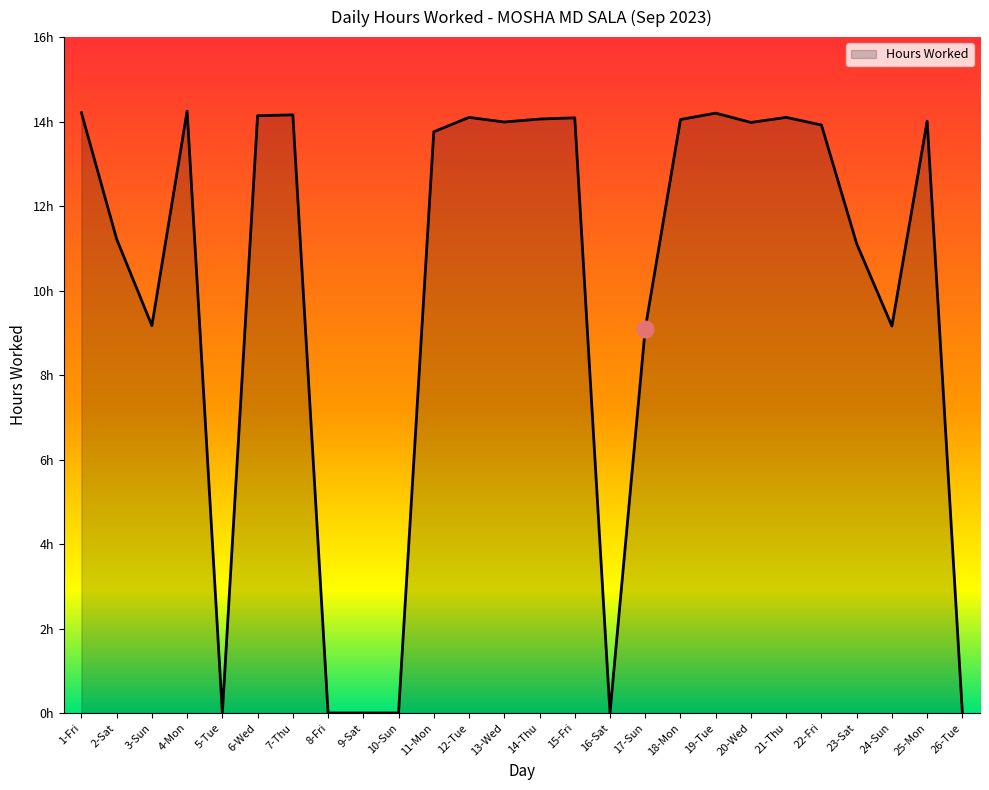

What position from the right is 21-Thu?

6